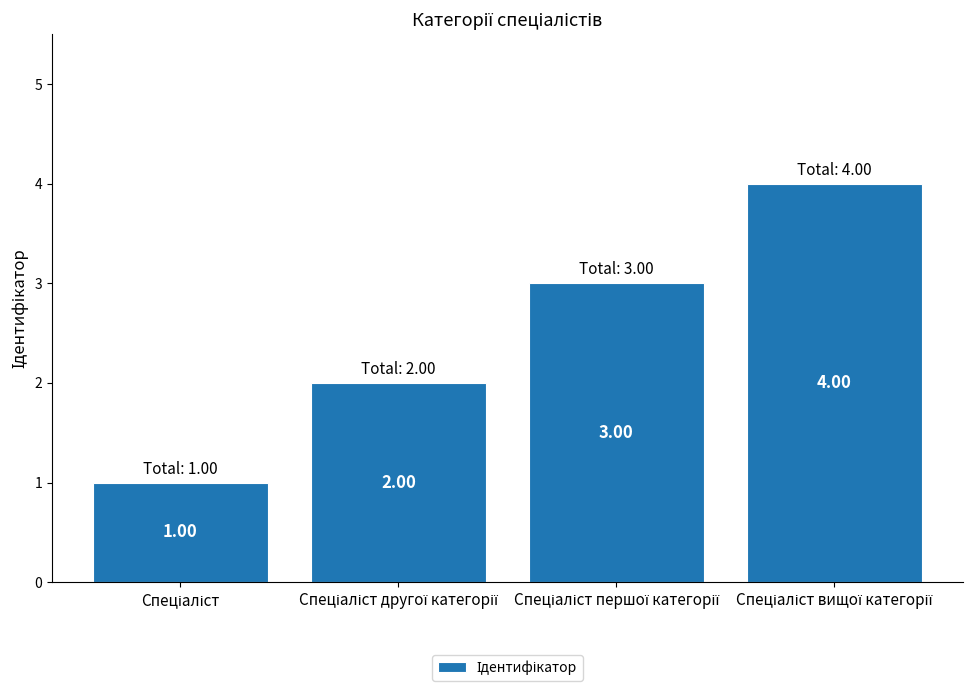

How many values are between 2 and 4?

3